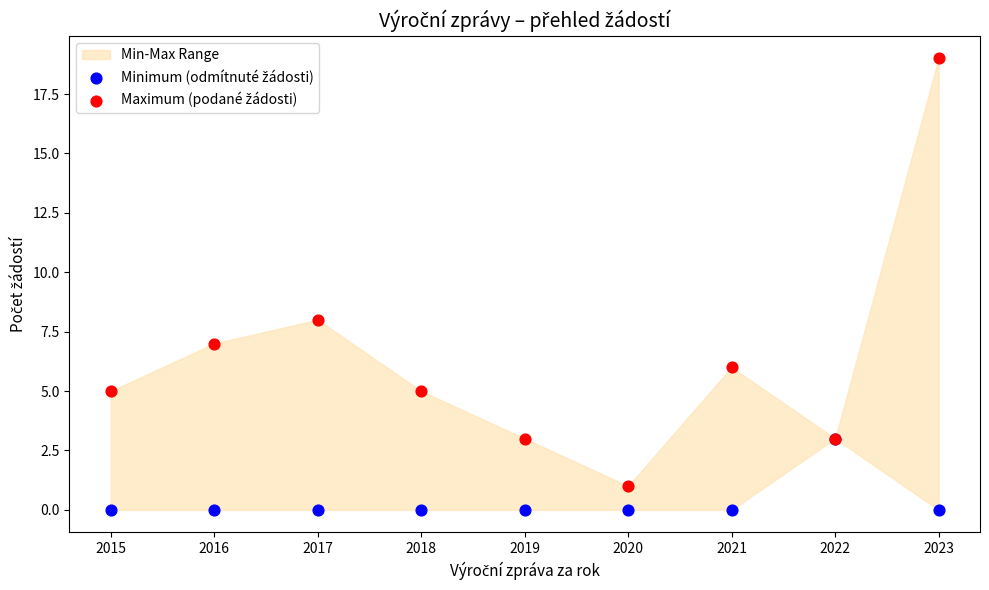

Across all series, what Y value is closest to 9?

8